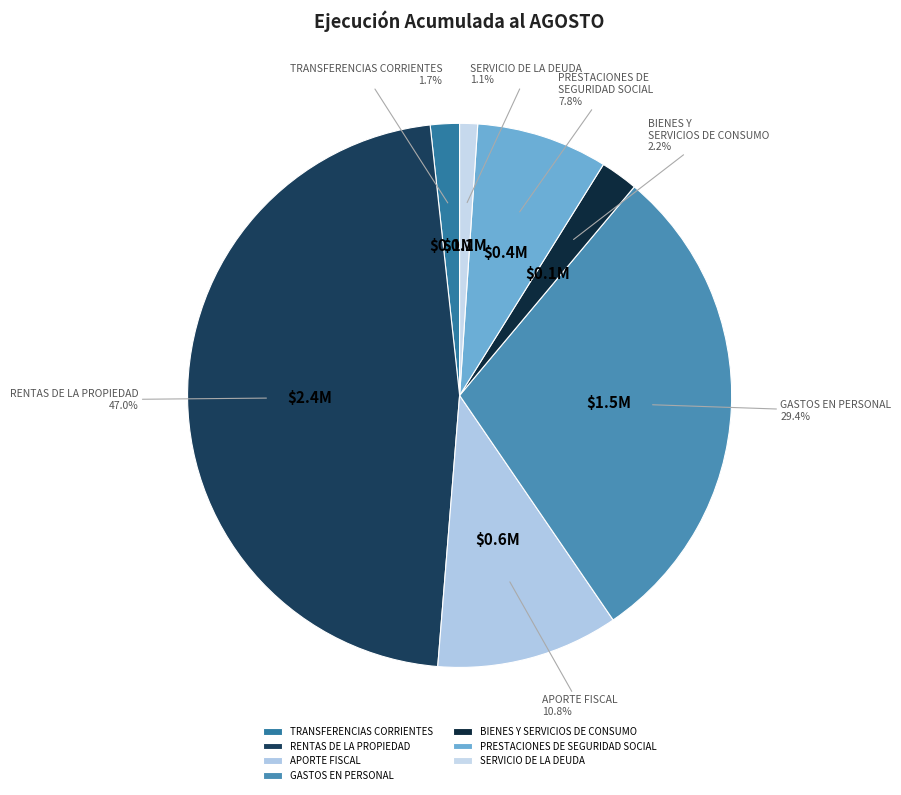

Combined, what portion of the pie is APORTE FISCAL and GASTOS EN PERSONAL?

40.2%